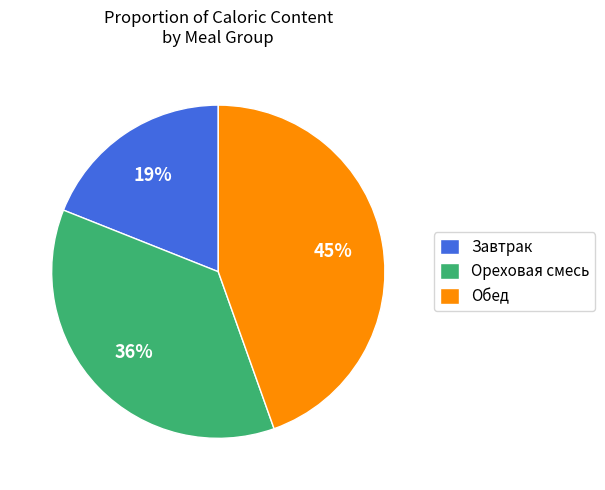

To the nearest percent, what is the difference between the largest and smallest slice percentages?

26%